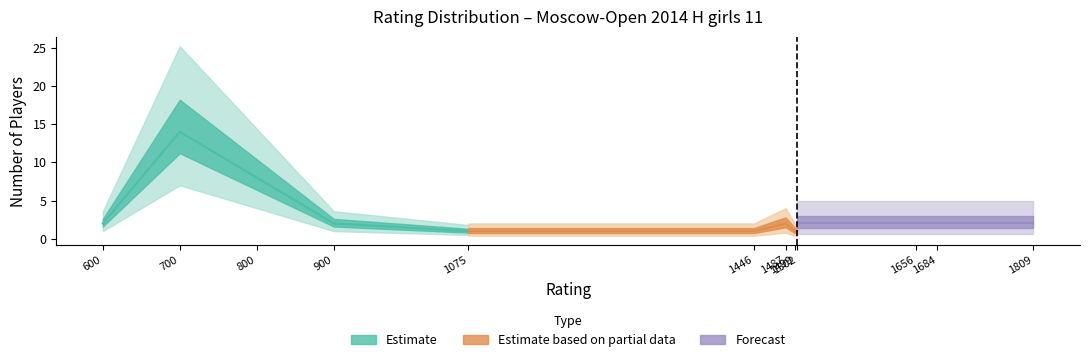

List the labels in order of Forecast value, smallest first.

1075, 1446, 1499, 1502, 1656, 1684, 1809, 600, 900, 1487, 800, 700